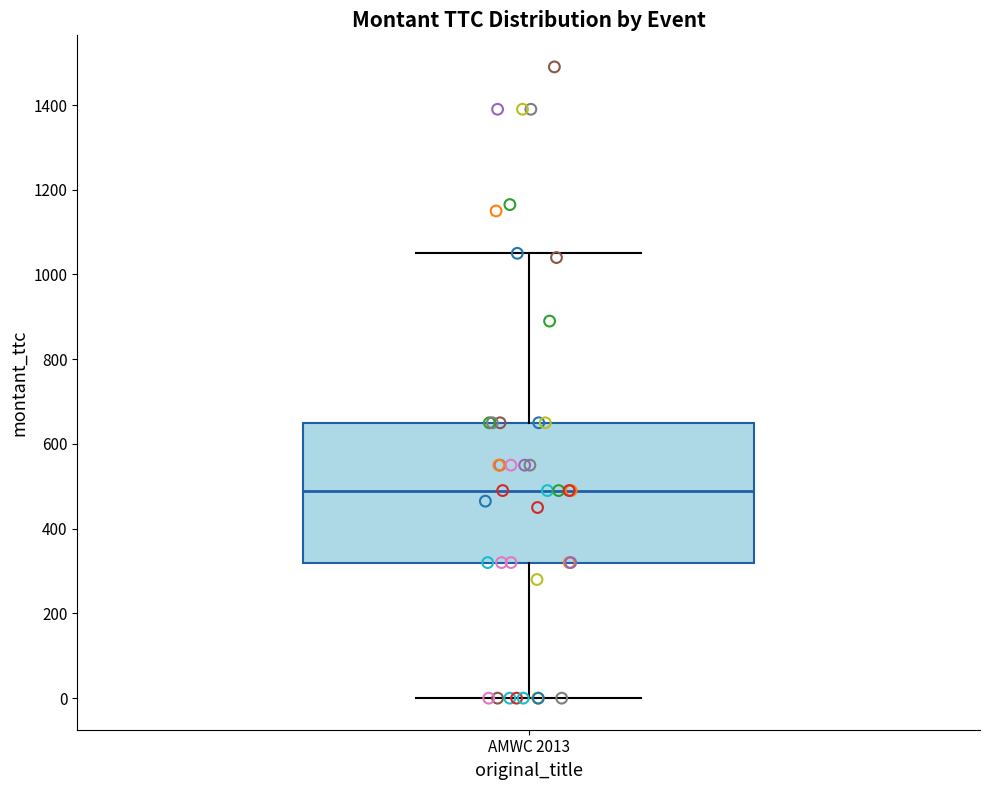

Read this box plot against the y-axis: the position of the median line, the range covered by the box, and the ends of both whiskers. The values are not printed on the chart, so give them approximately, as read against the axis.

median 500, box 320 to 660, whiskers 0 to 1060